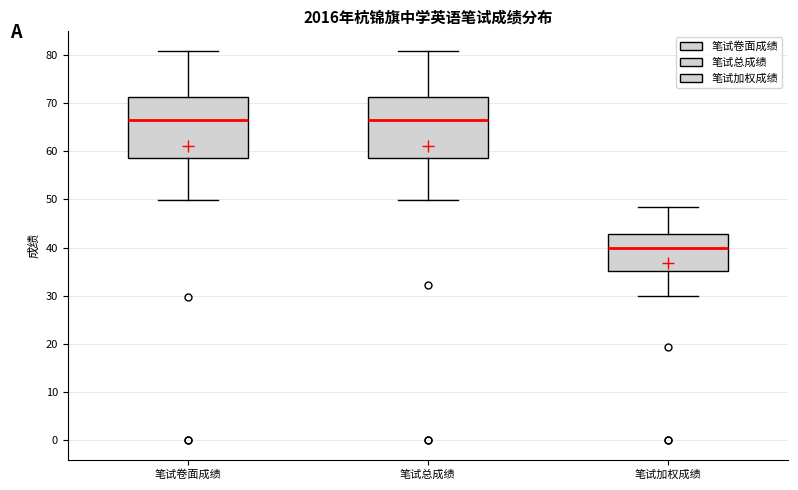

Reading left to right, transcribe this box plot: for each box, give where its median line is, the range the box spans, and where its two whiskers end, as read against the y-axis. The values are not printed on the chart, so give them approximately, as read against the axis.

笔试卷面成绩: median 66, box 59 to 71, whiskers 50 to 81
笔试总成绩: median 66, box 59 to 71, whiskers 50 to 81
笔试加权成绩: median 40, box 35 to 43, whiskers 30 to 49